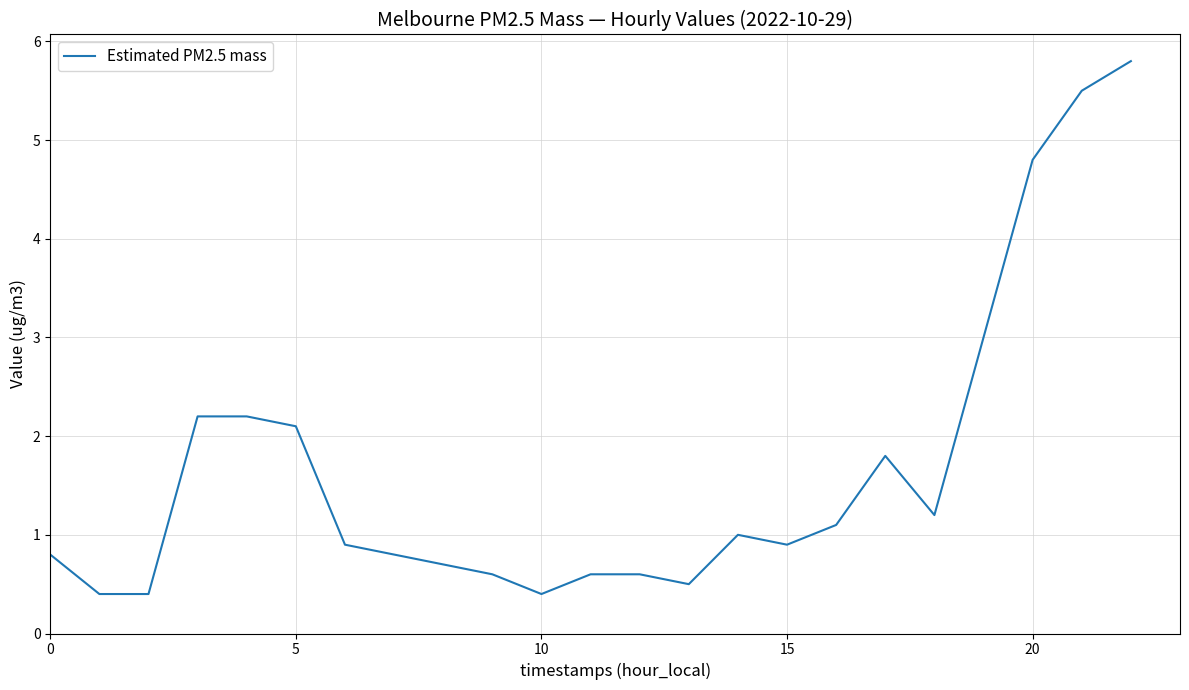

What is the smallest value displayed?

0.4